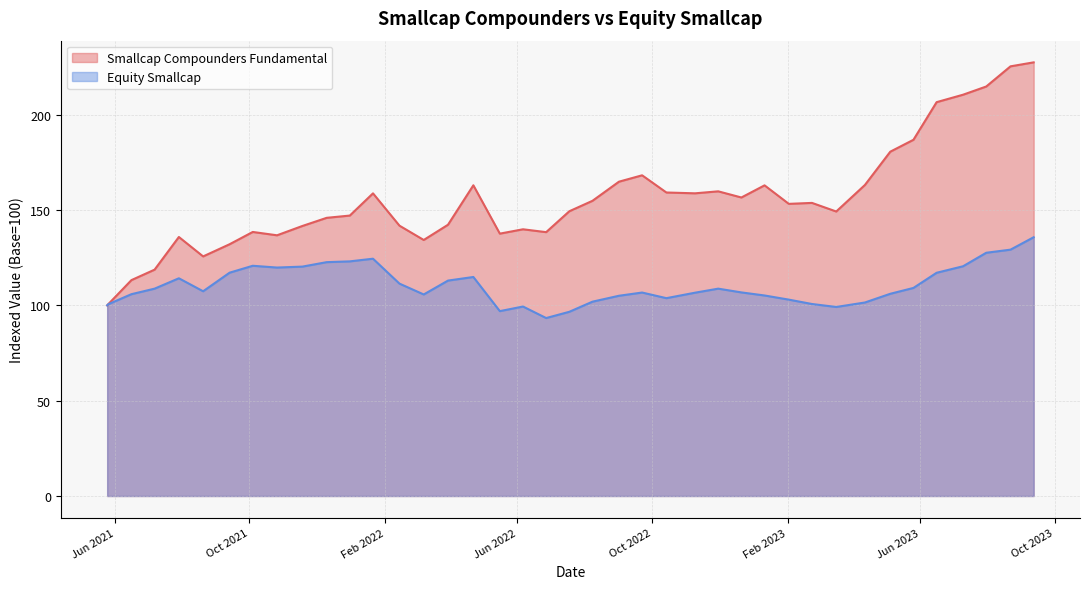

The value of Equity Smallcap at 2022-01-21 is 124.5. True or false?

True